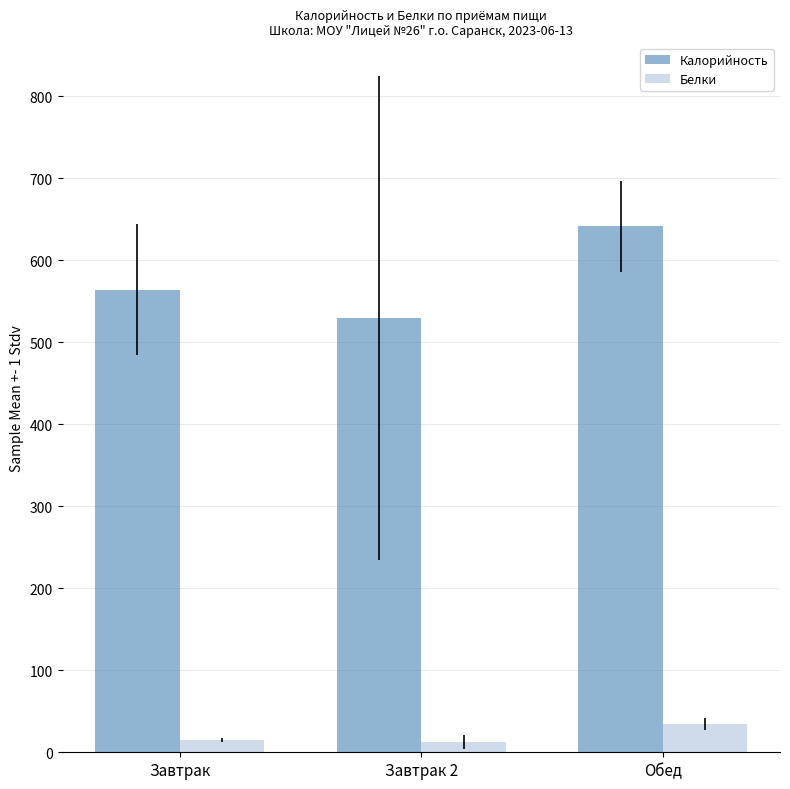

Rank the categories by Калорийность value from highest to lowest.

Обед, Завтрак, Завтрак 2